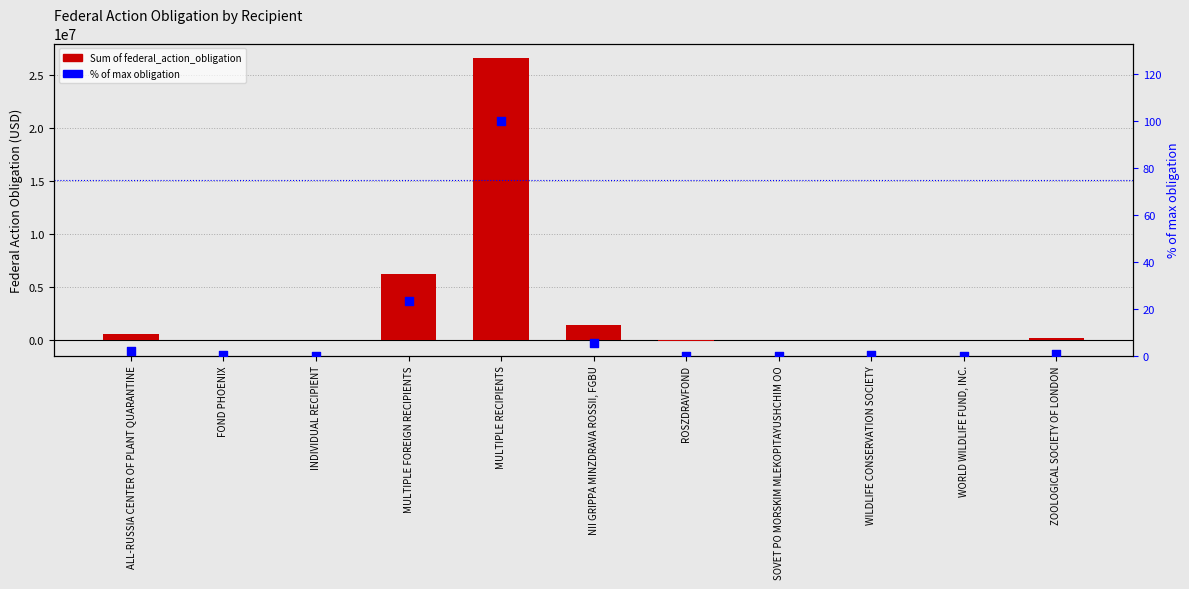

What are all the series names shown in the legend?

Sum of federal_action_obligation, % of max obligation